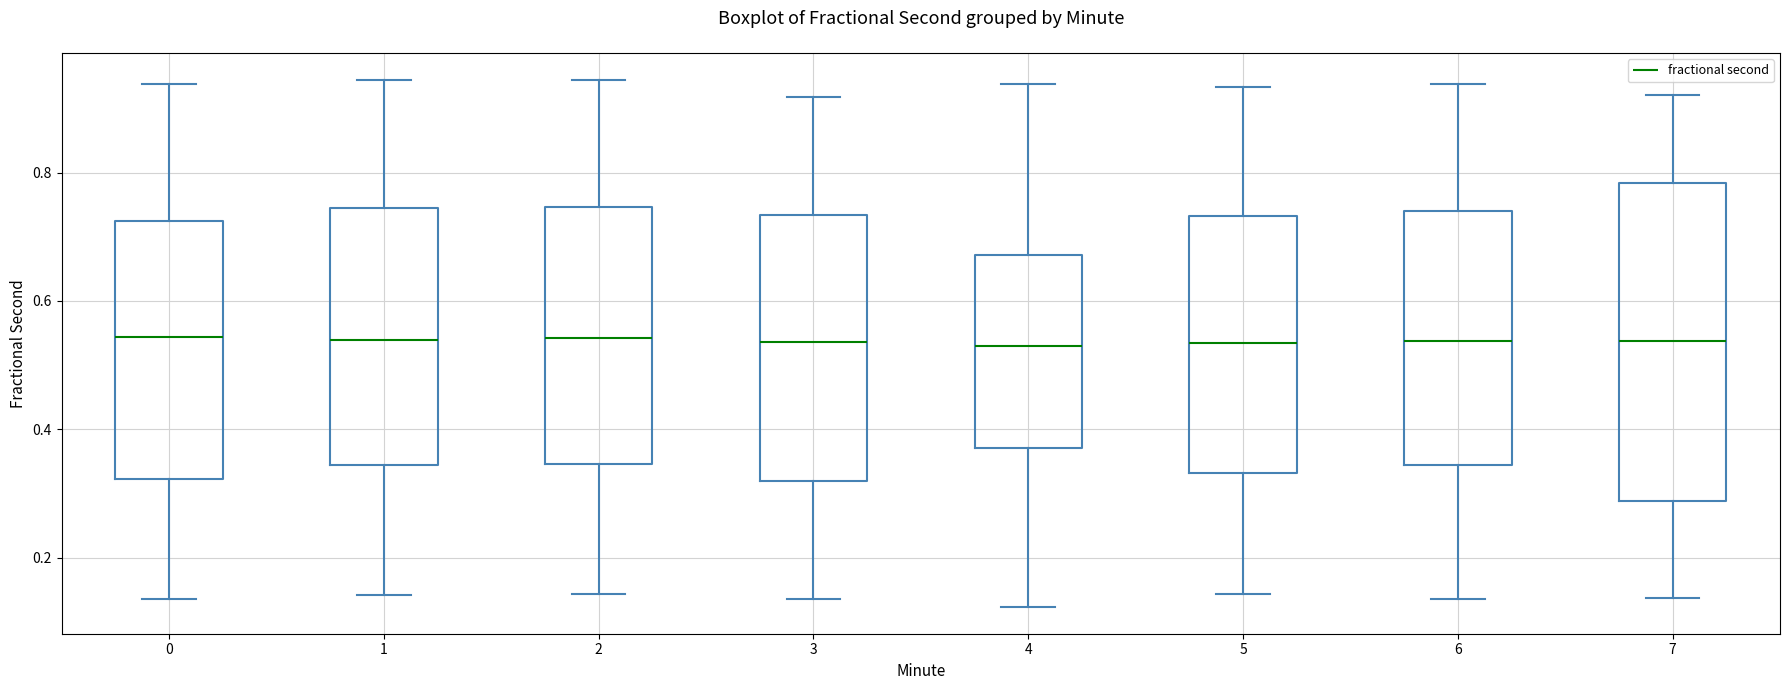

Where is the upper edge of the box at x = 6 on the y-axis? The values are not printed on the chart, so give them approximately, as read against the axis.

0.74